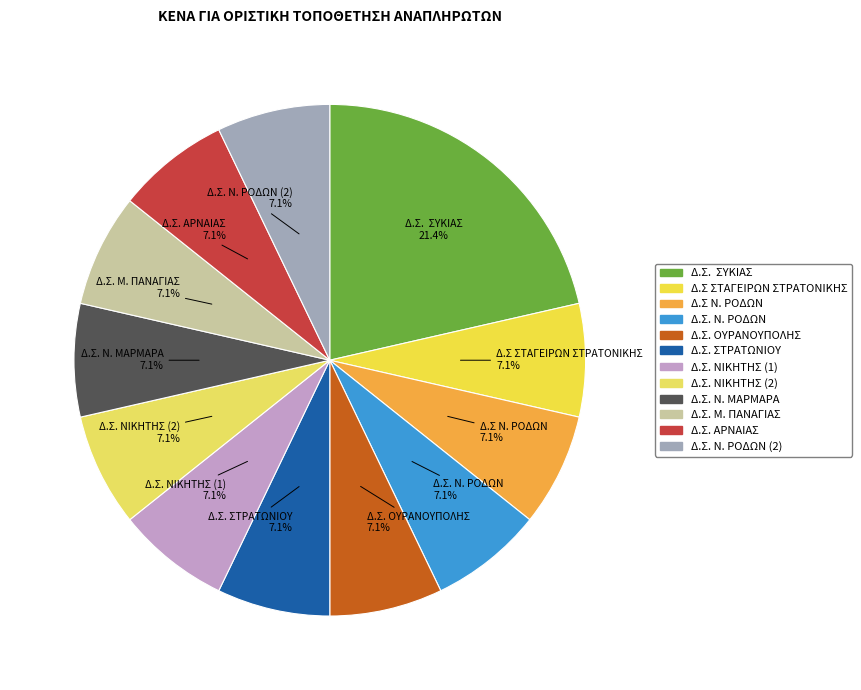

Count the number of slices in the pie.

12